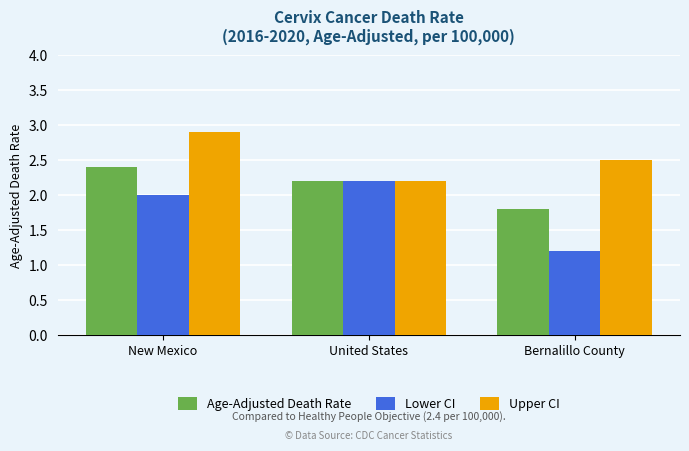

What is the label of the 1st bar from the right?

Bernalillo County